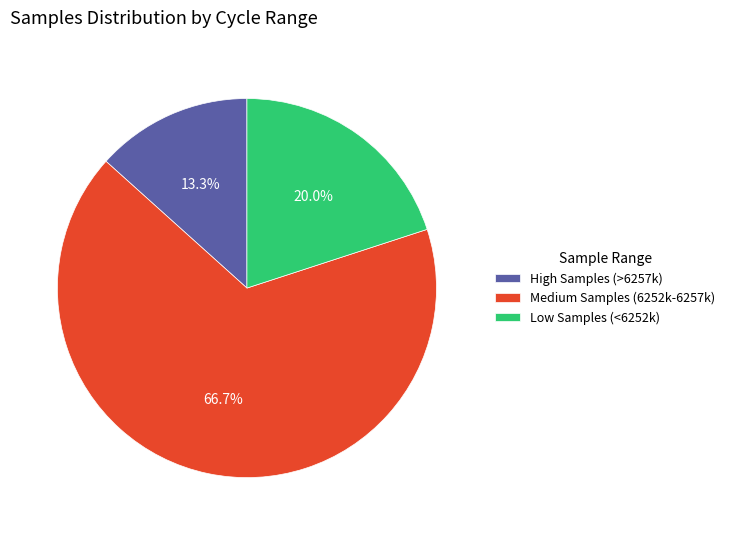

Does High Samples (>6257k) represent more than half of the total?

No